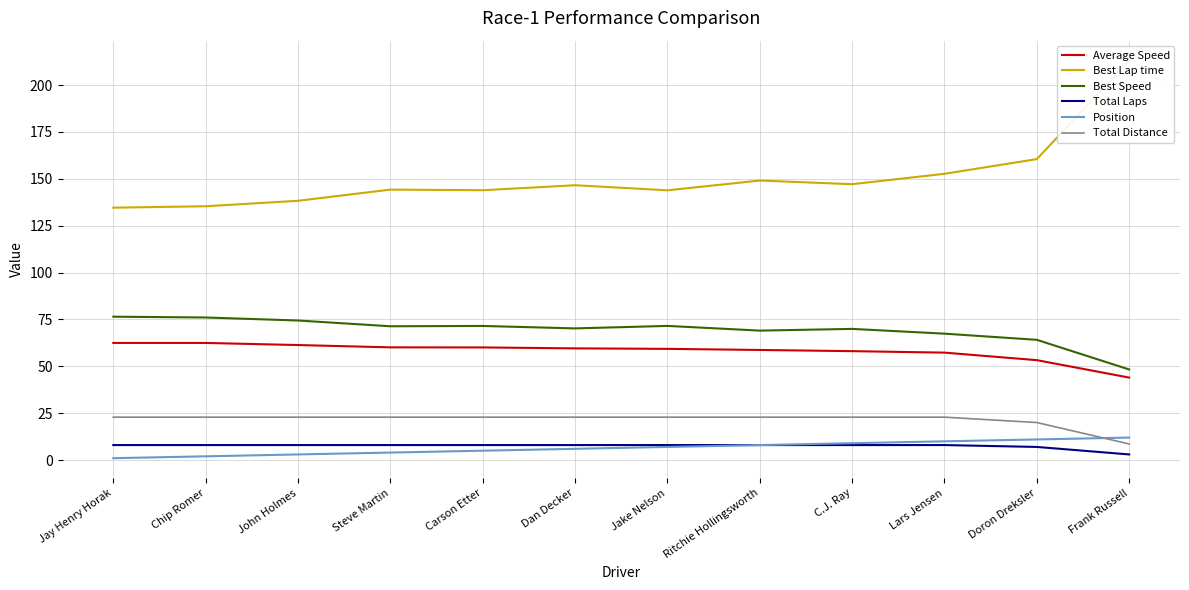

True or false: Total Laps and Position cross at least once.

False